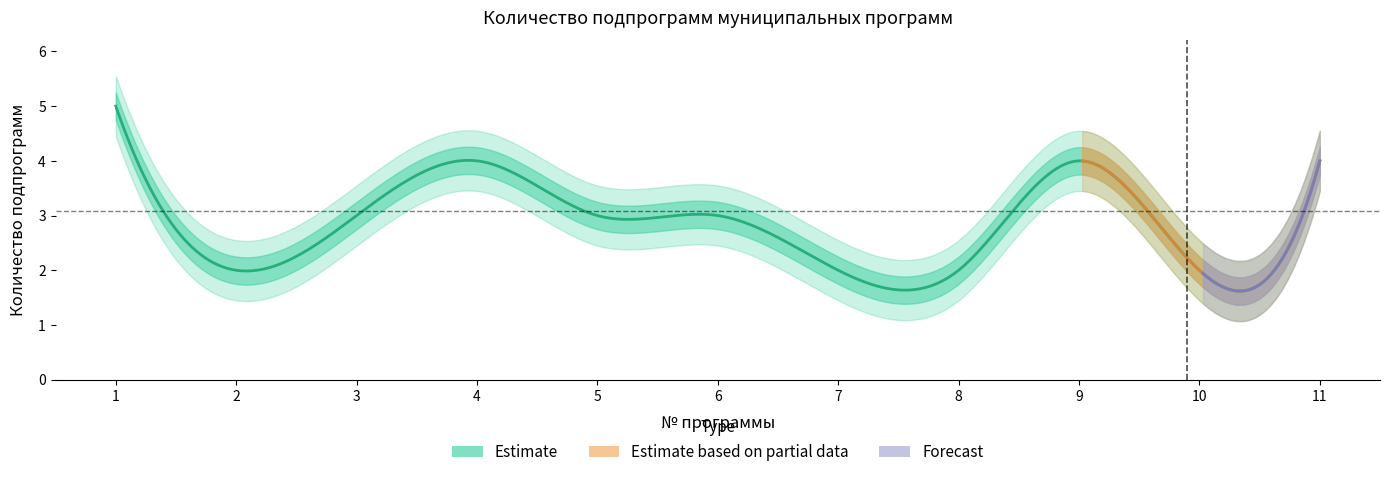

Which label corresponds to the largest value in the chart?

1